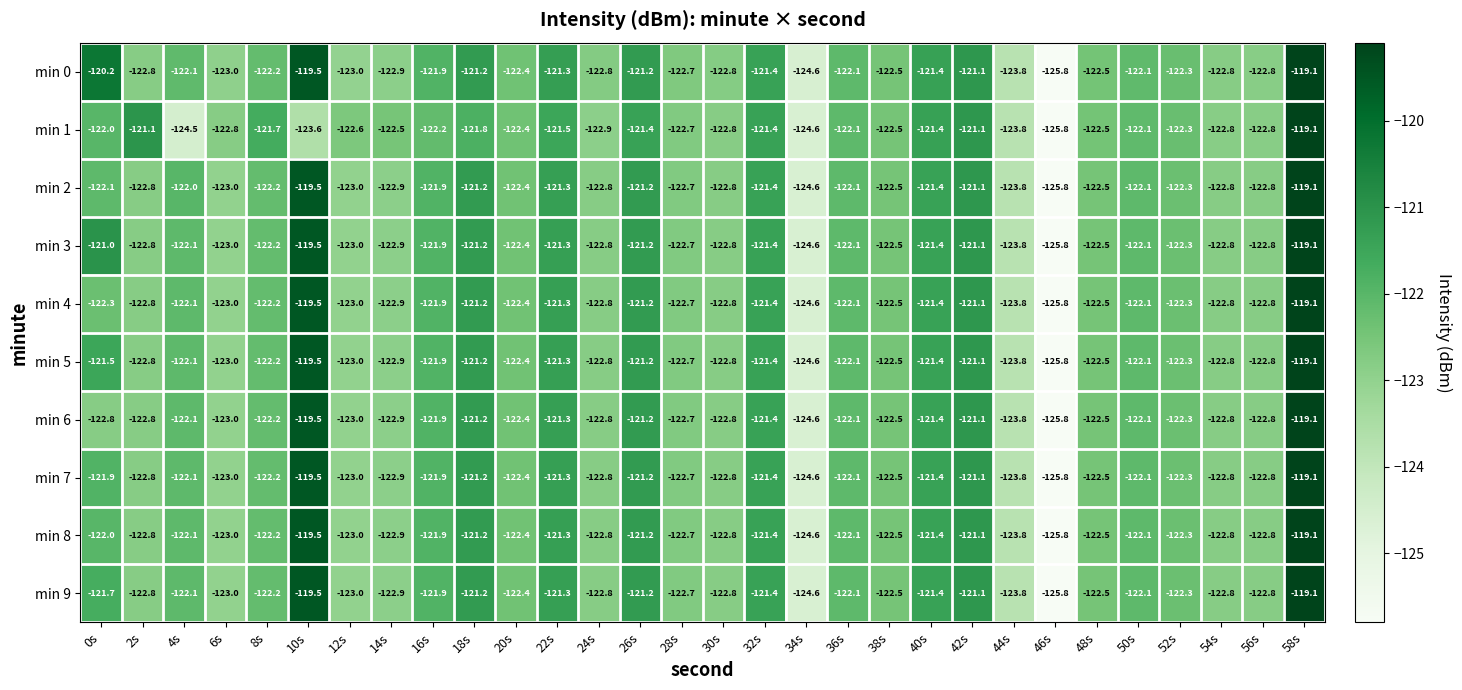

What is the approximate value of min 0 at 8s?

-122.2